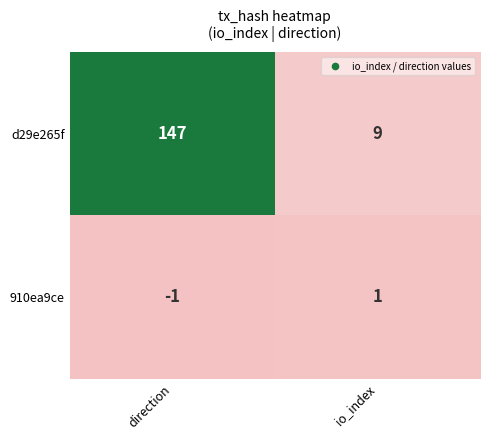

Read the d29e265f value at direction.

147